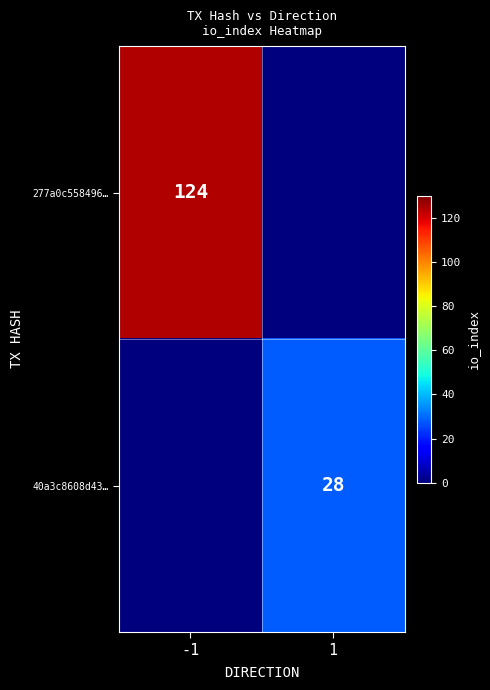

Is it true that 40a3c8608d43… equals 37 at 1?

False